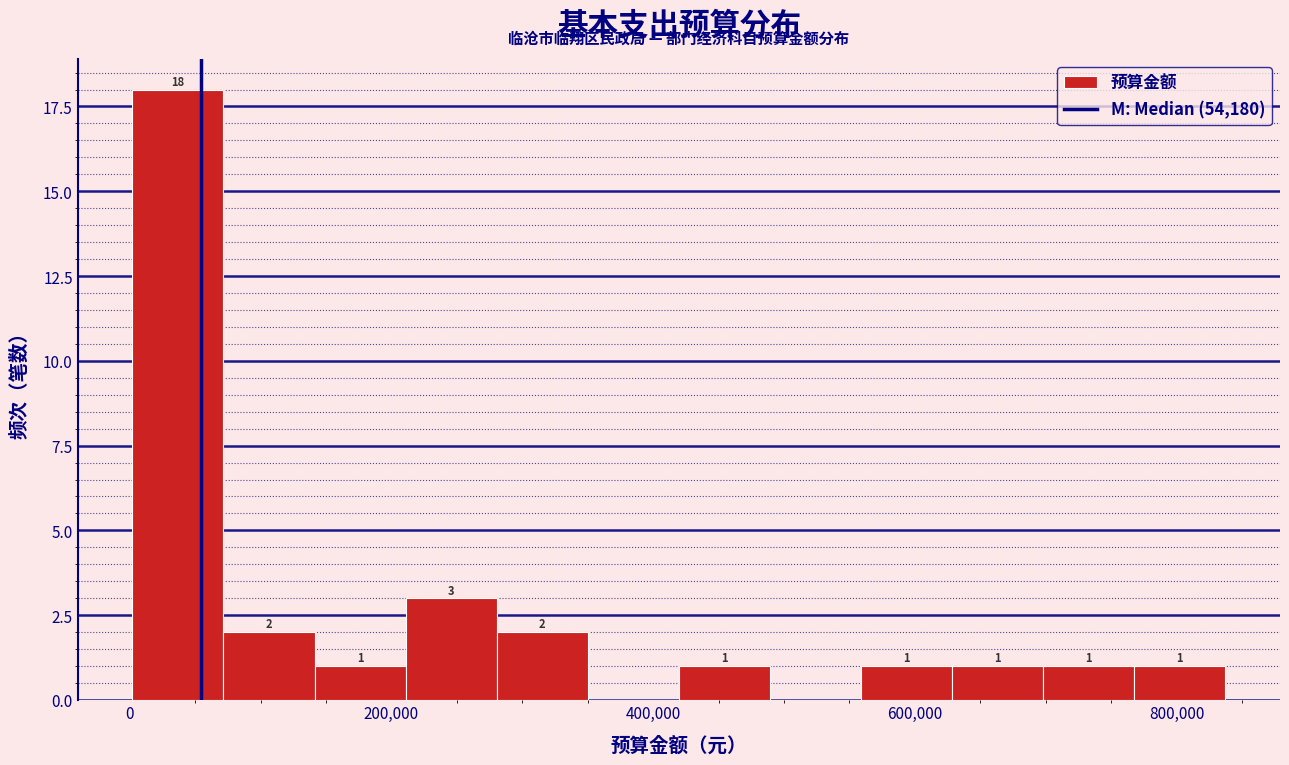

Around what value on the x-axis is the tallest bar? Give the approximate position of its centre, as read against the axis.

40000